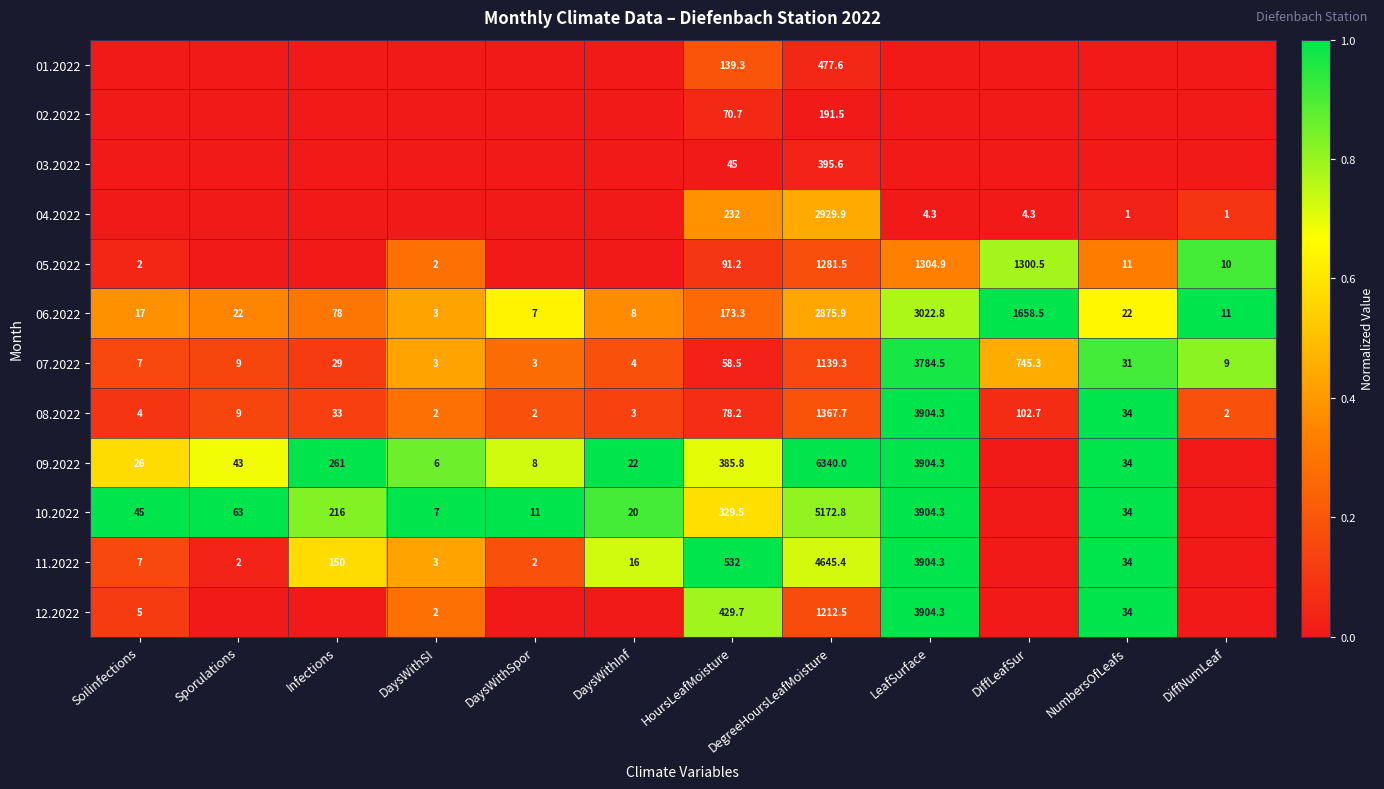

What is the approximate value of 07.2022 at DegreeHoursLeafMoisture?

1139.3